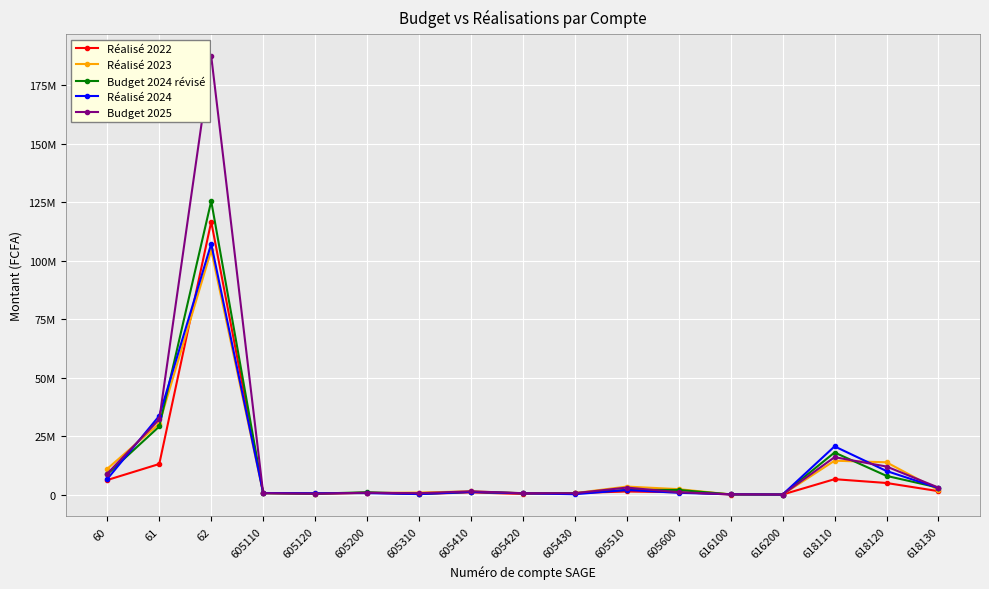

At which label is Réalisé 2024 closest to 53626978?

61